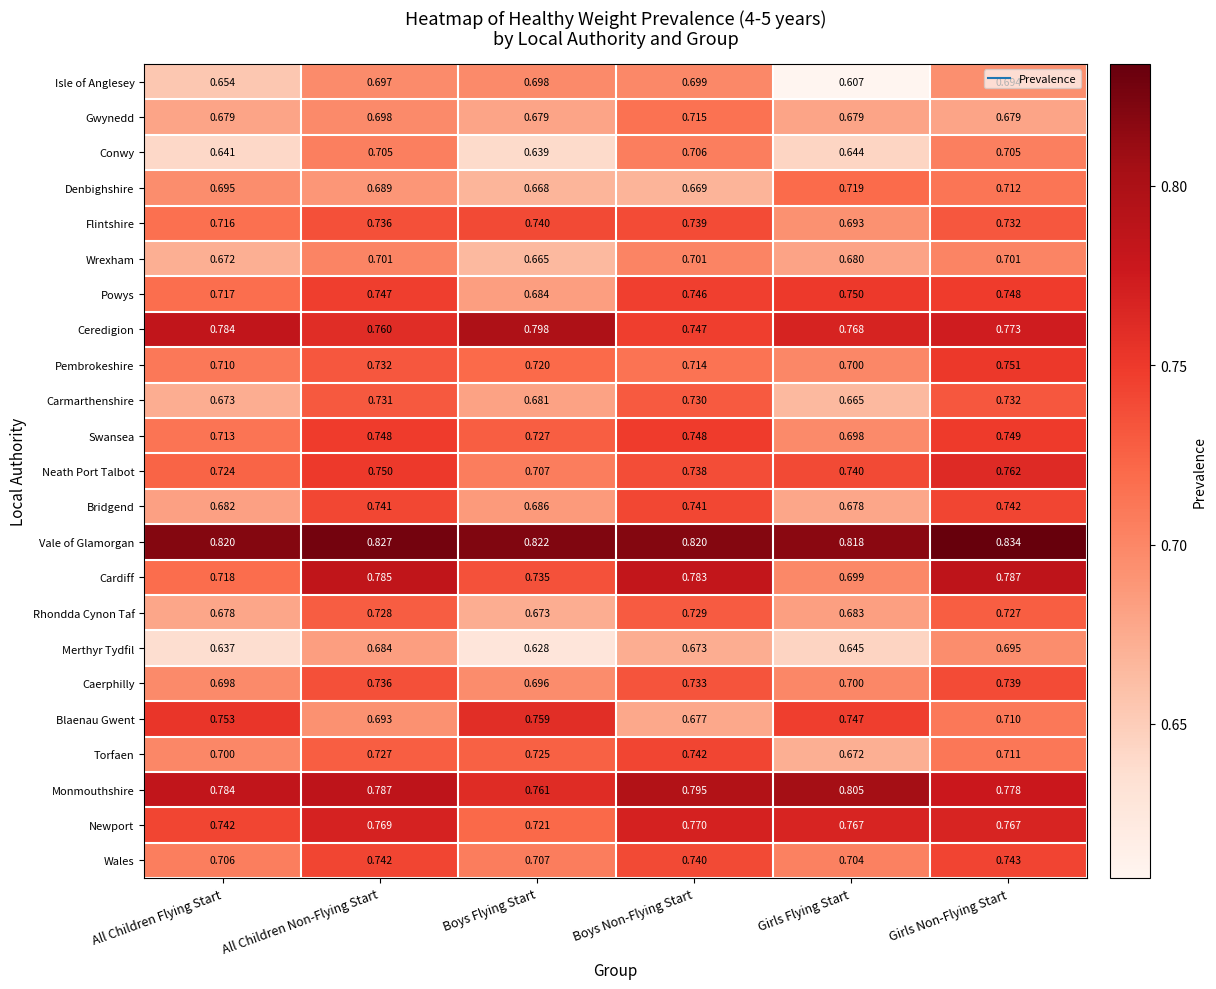

Where is Carmarthenshire nearest to the value 0?

Girls Flying Start